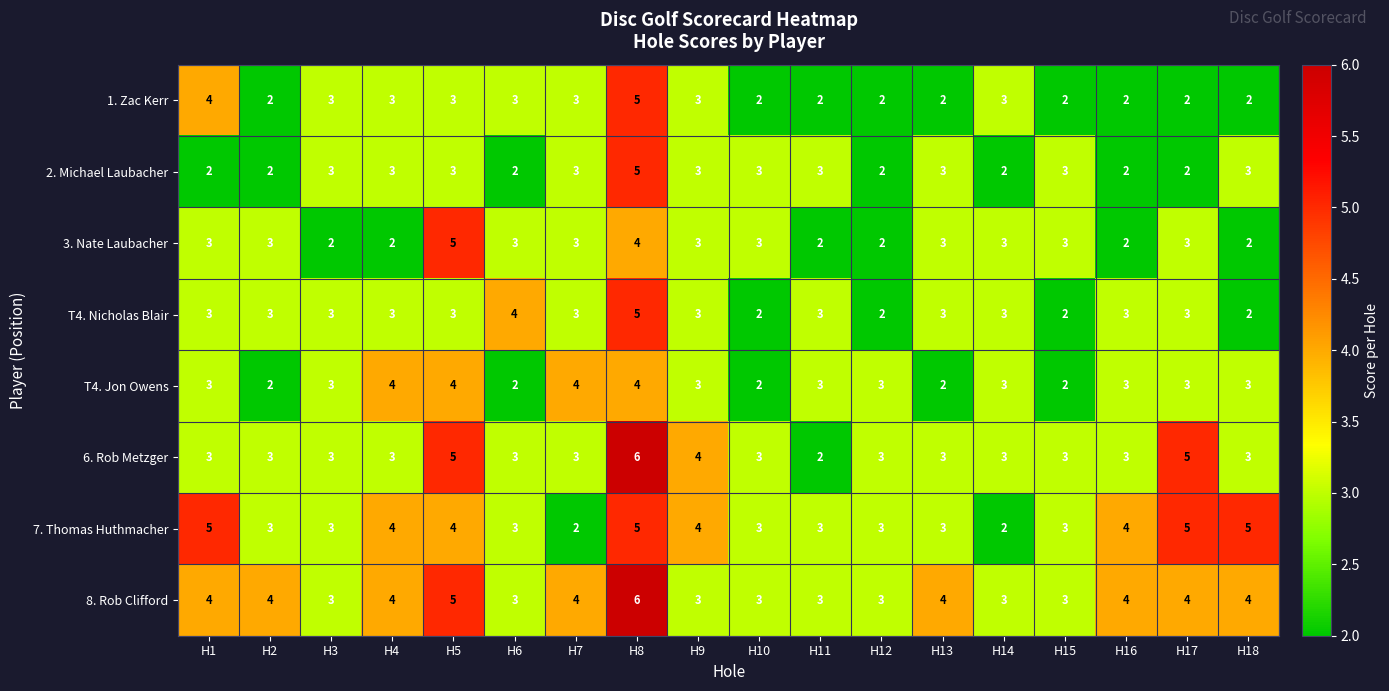

Read the T4. Jon Owens value at H4.

4